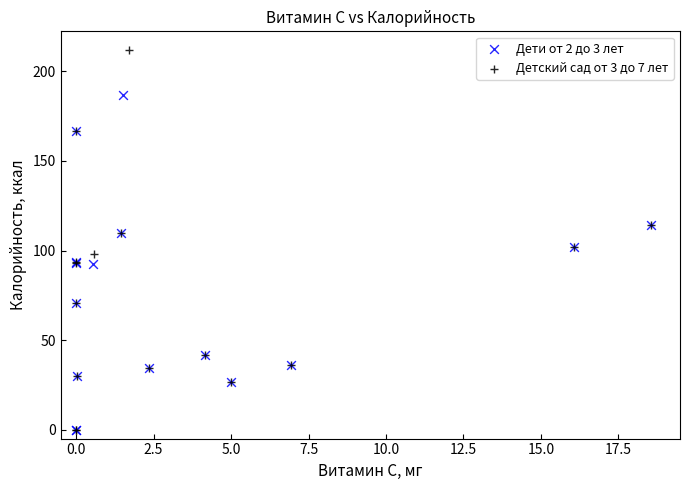

Which series has the largest Y range (max minus min)?

Детский сад от 3 до 7 лет